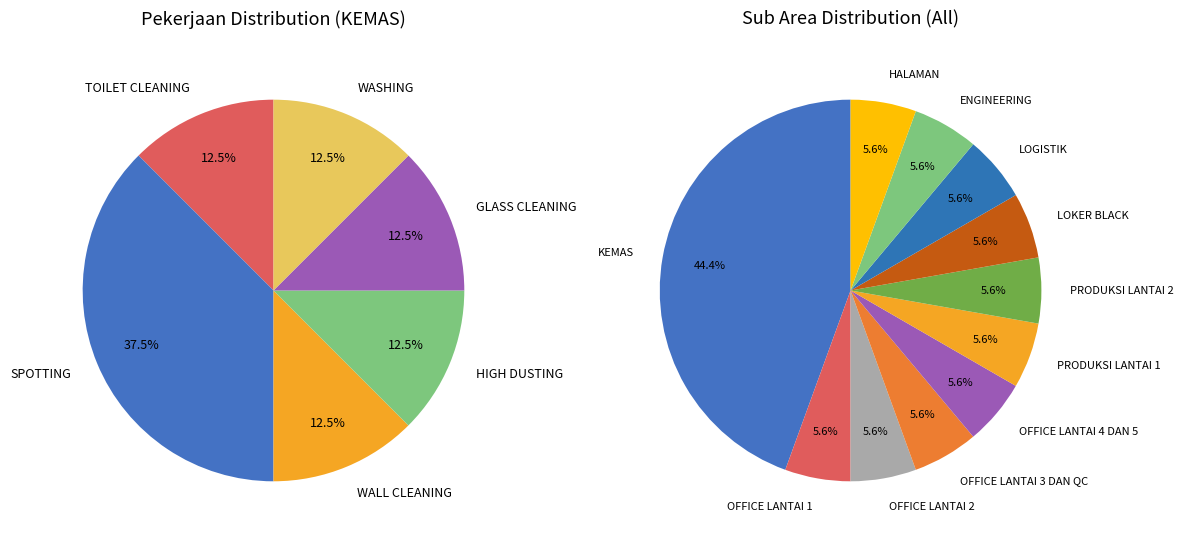

Which slice is the largest?

SPOTTING